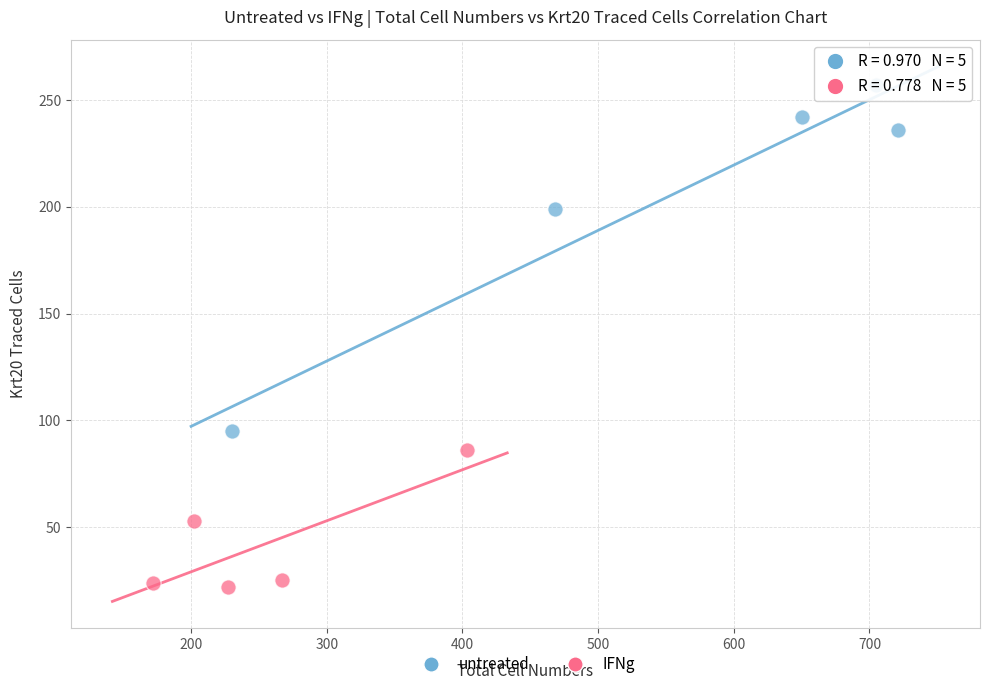

Which series reaches the minimum Y coordinate?

IFNg